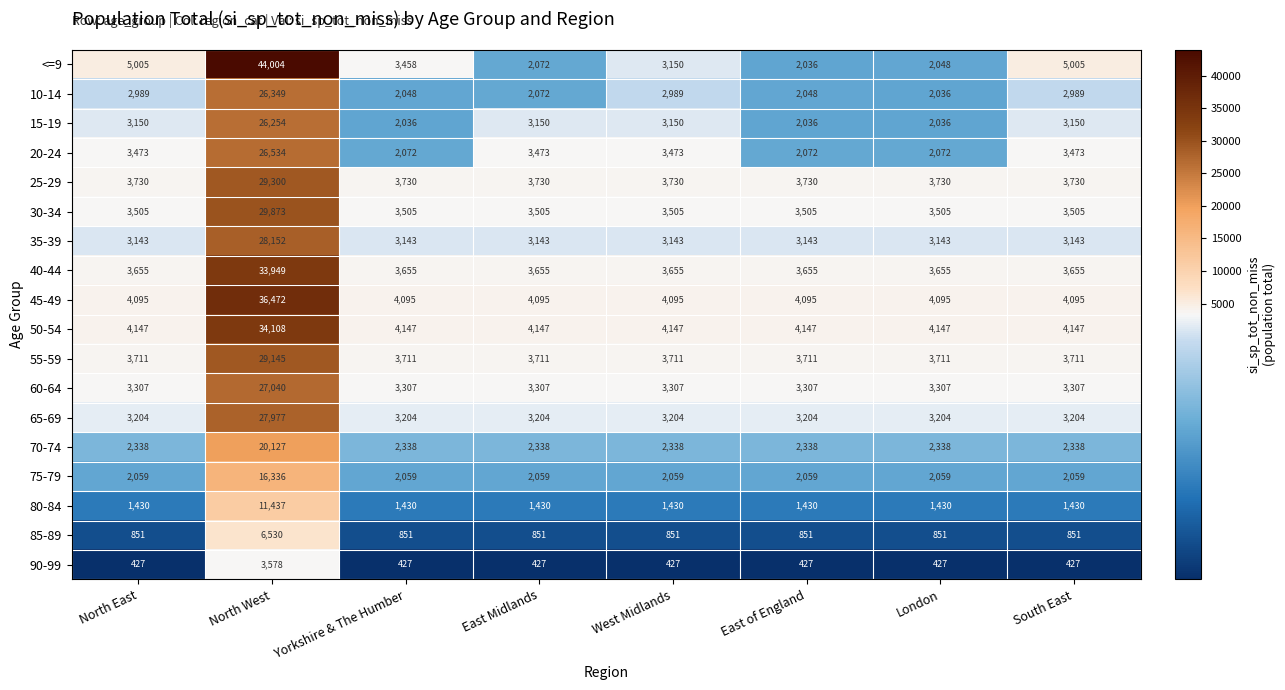

What is the smallest value displayed?

427